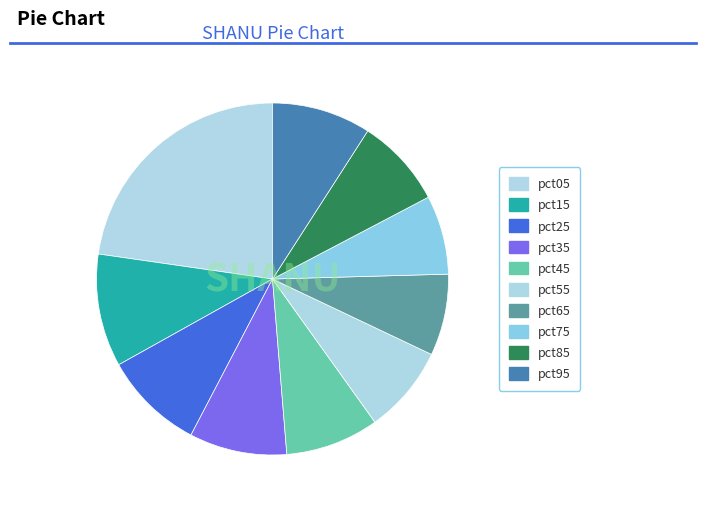

Count the number of slices in the pie.

10